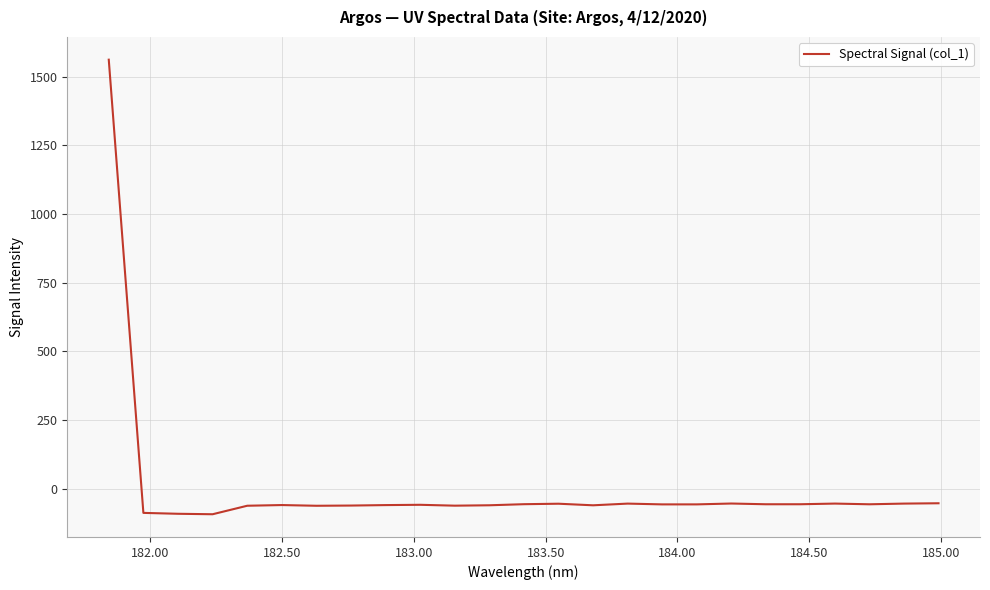

What is the smallest value displayed?

-92.5